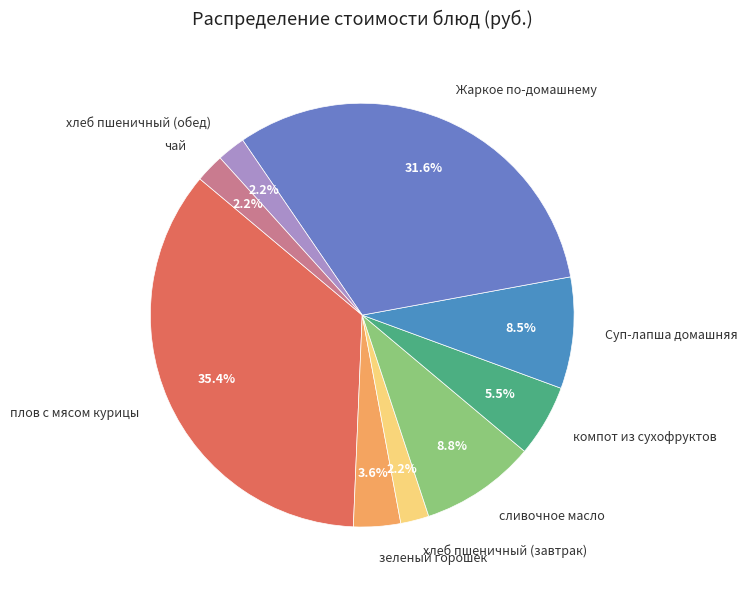

To the nearest percent, what percentage of the pie is зеленый горошек?

4%